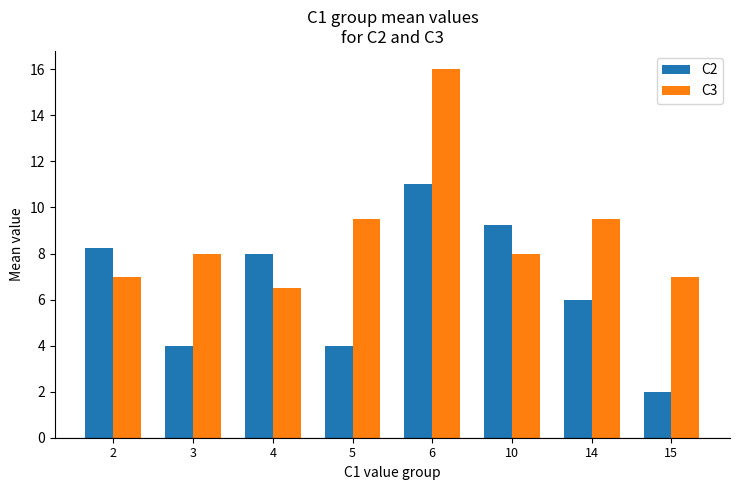

What is the difference between the maximum and minimum values in the C2 series?

9.0